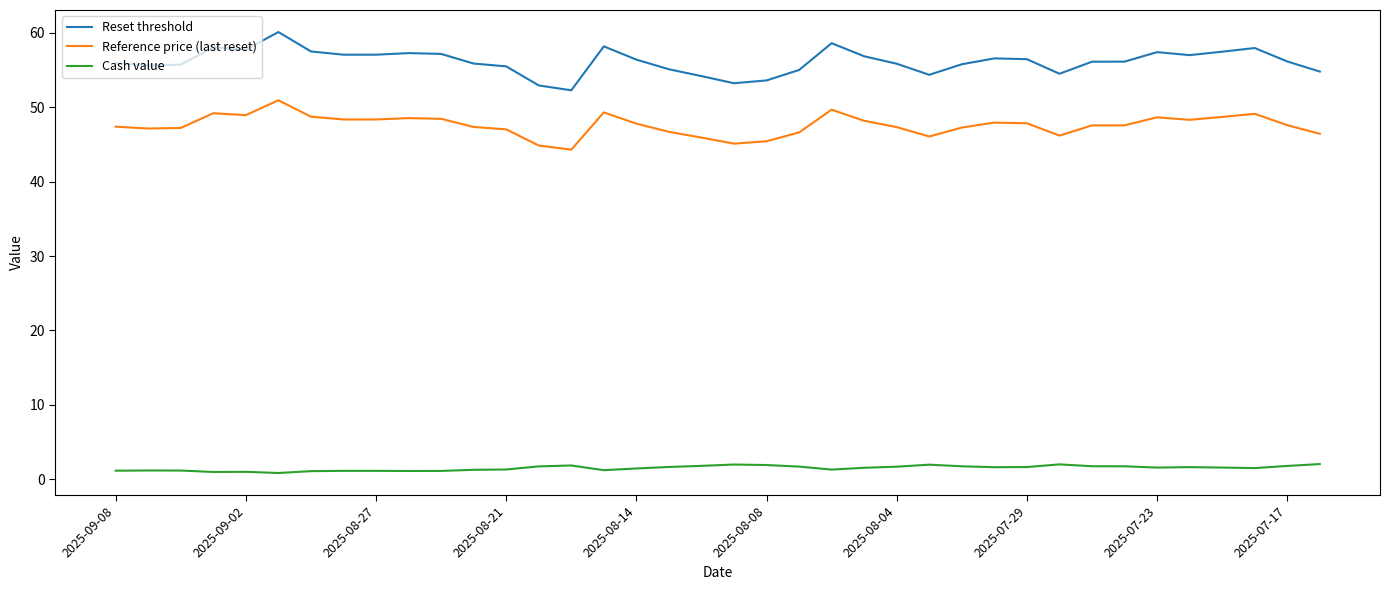

What is the difference between the maximum and minimum values in the Cash value series?

1.2